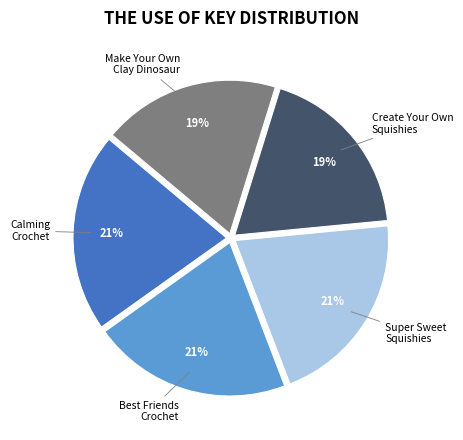

How many slices are in this pie chart?

5